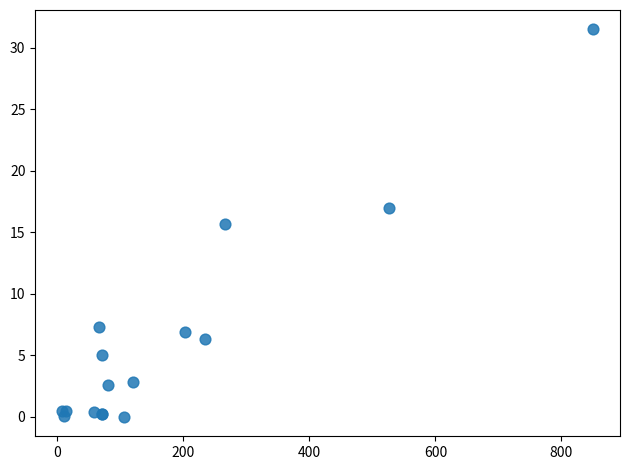

What Y value in the scatter plot is closest to 15?

15.7